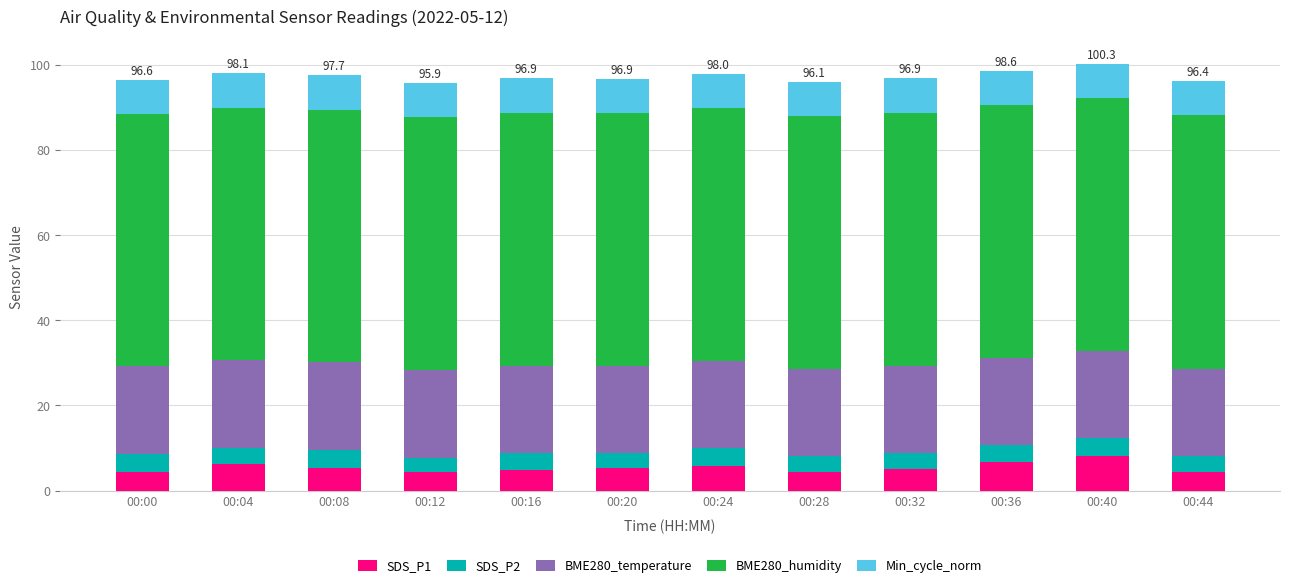

What is the minimum value for SDS_P1?

4.3